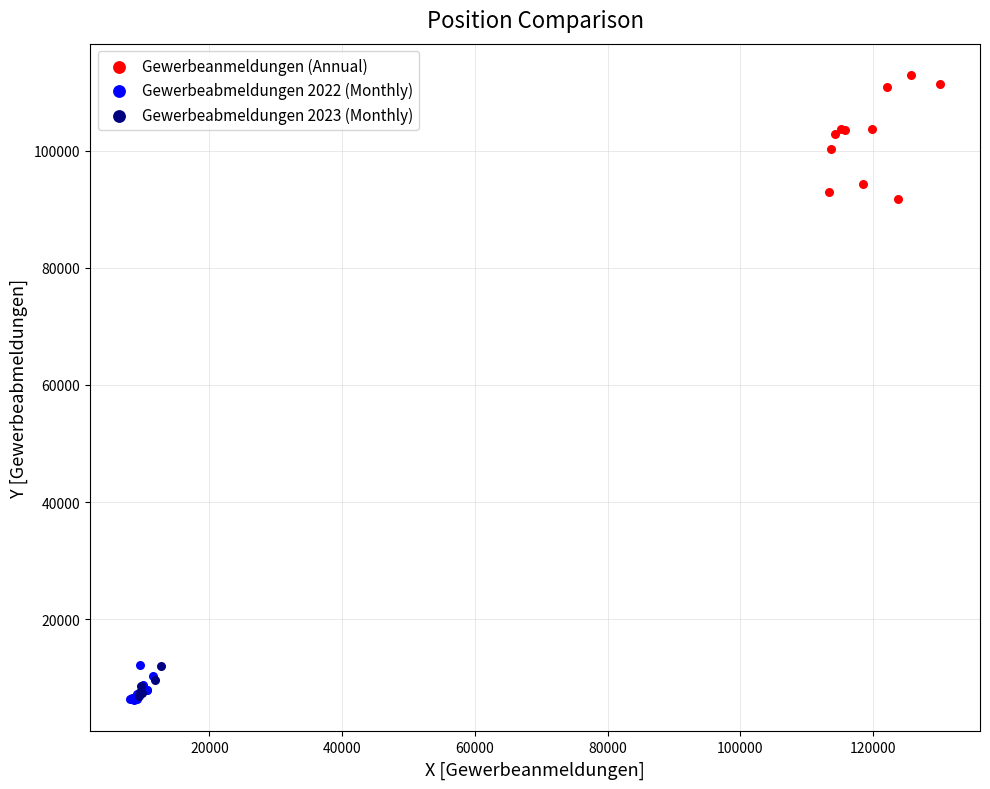

Which series contains the highest Y value?

Gewerbeanmeldungen (Annual)